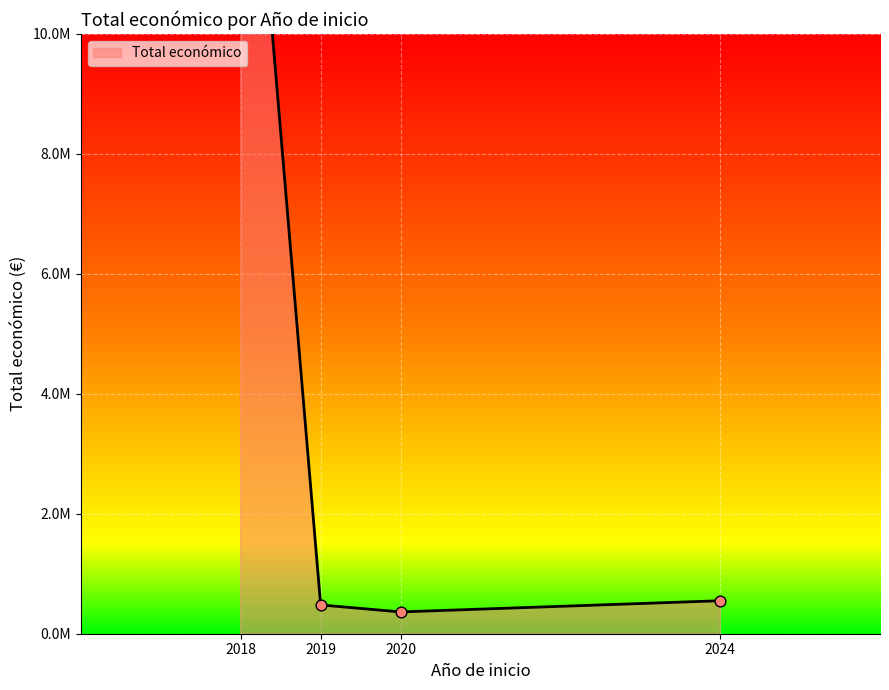

Between 2019 and 2018, which is larger?

2018